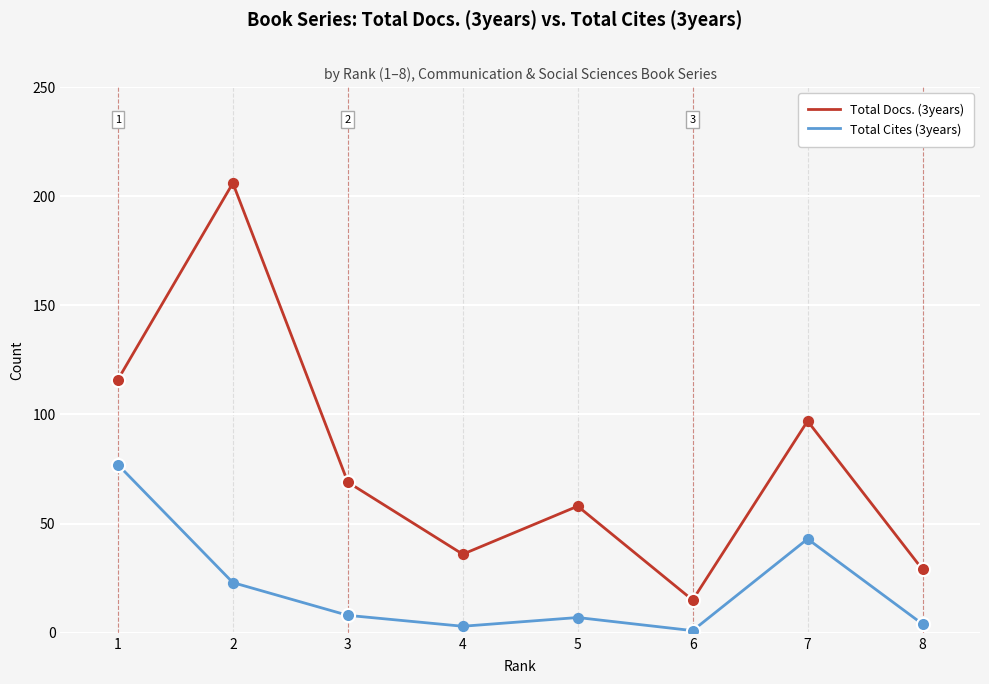

Which series has the largest range (max minus min)?

Total Docs. (3years)